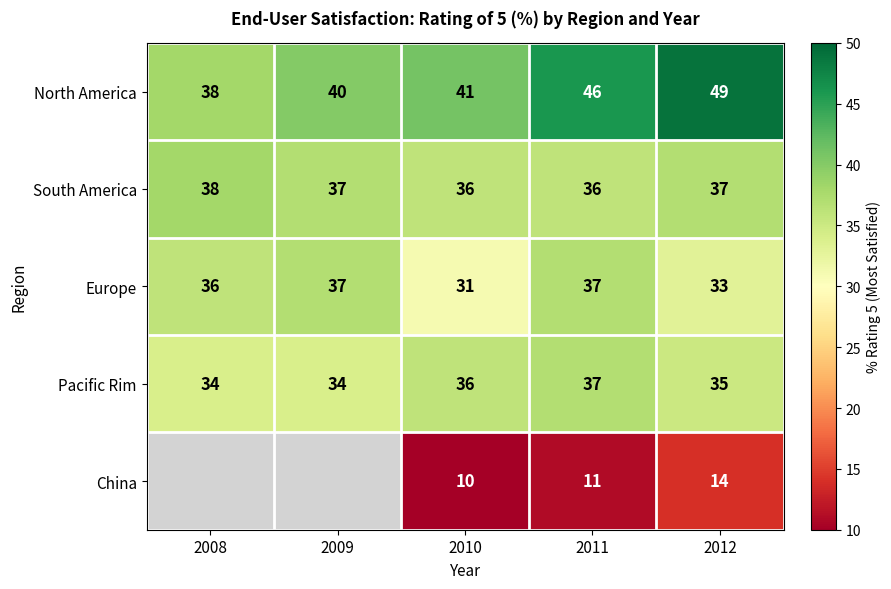

What is the difference between the highest and lowest values at 2009?

6.0